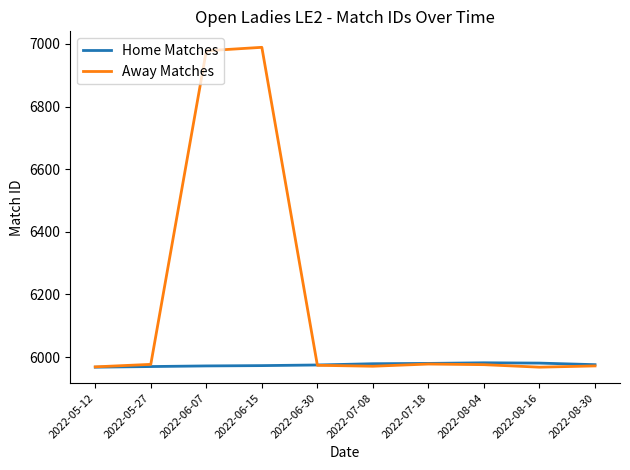

How many lines are shown in the chart?

2